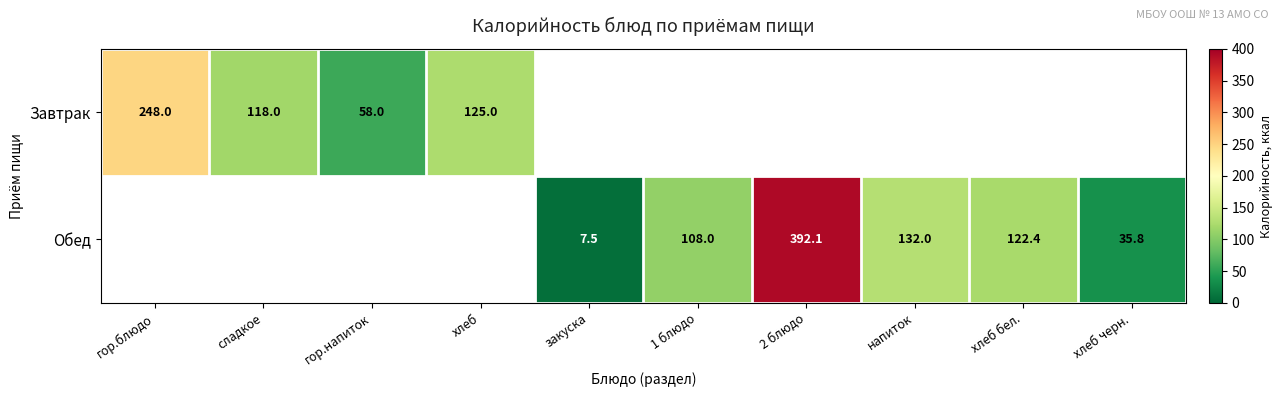

The value of Завтрак at хлеб is 195.7. True or false?

False